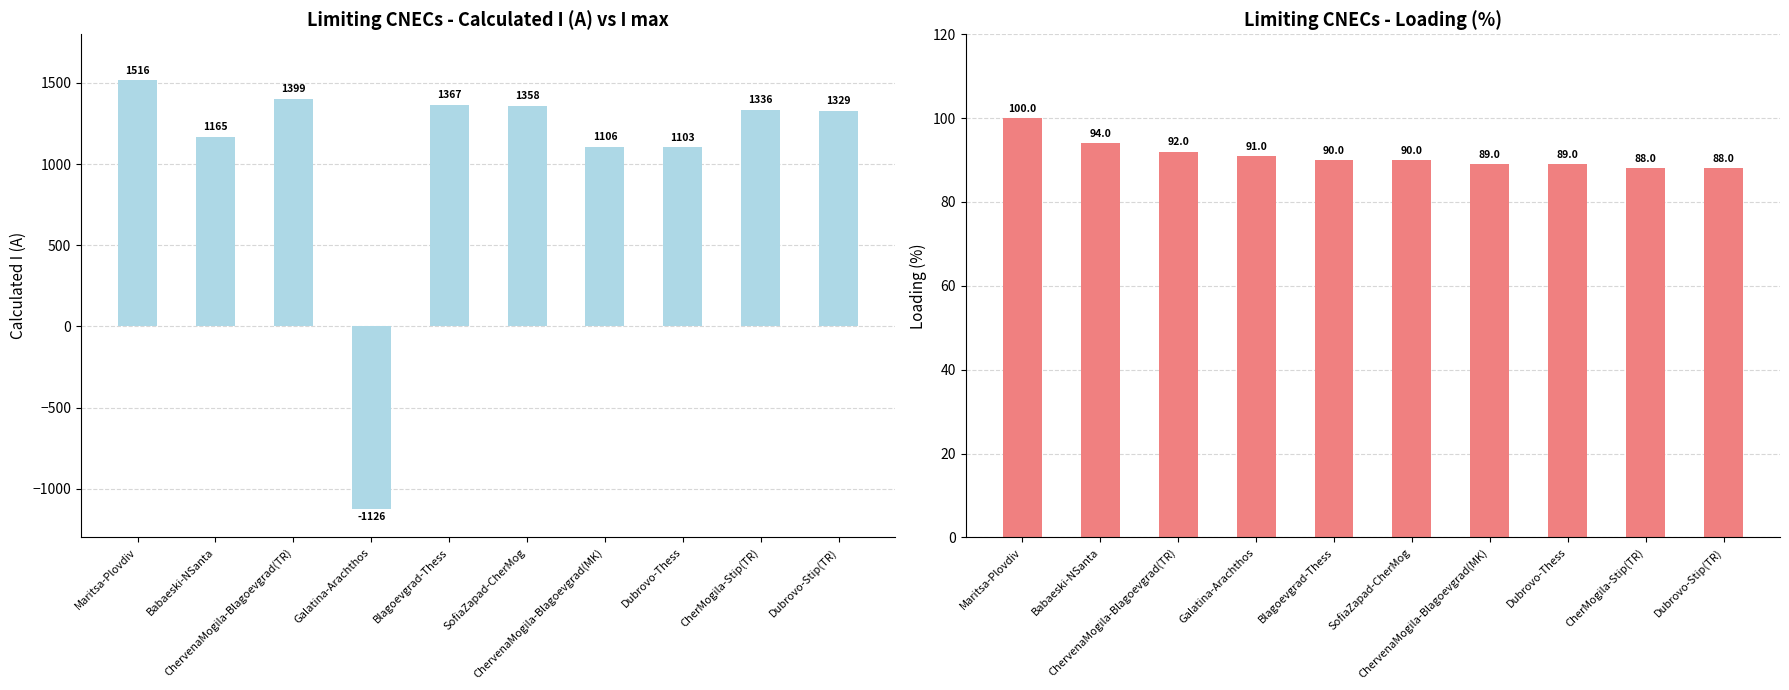

What is the value of the Calculated I (A) bar at the 8th from the left?

1103